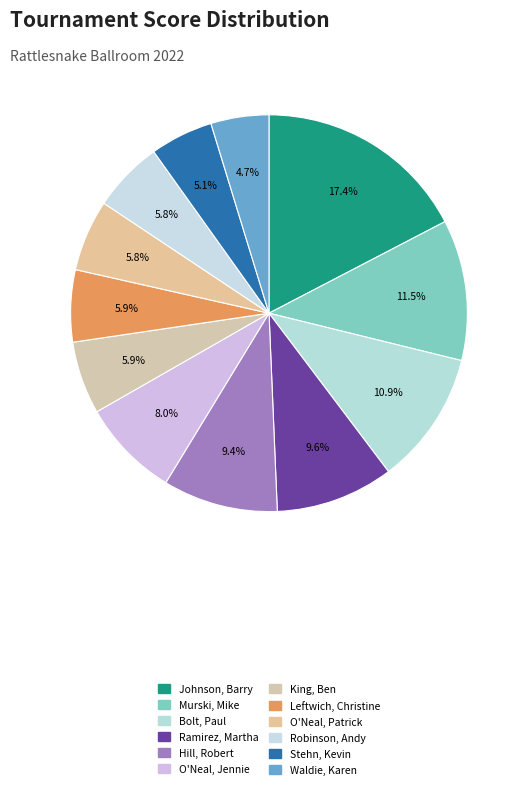

True or false: Waldie, Karen accounts for 17% of the total.

False